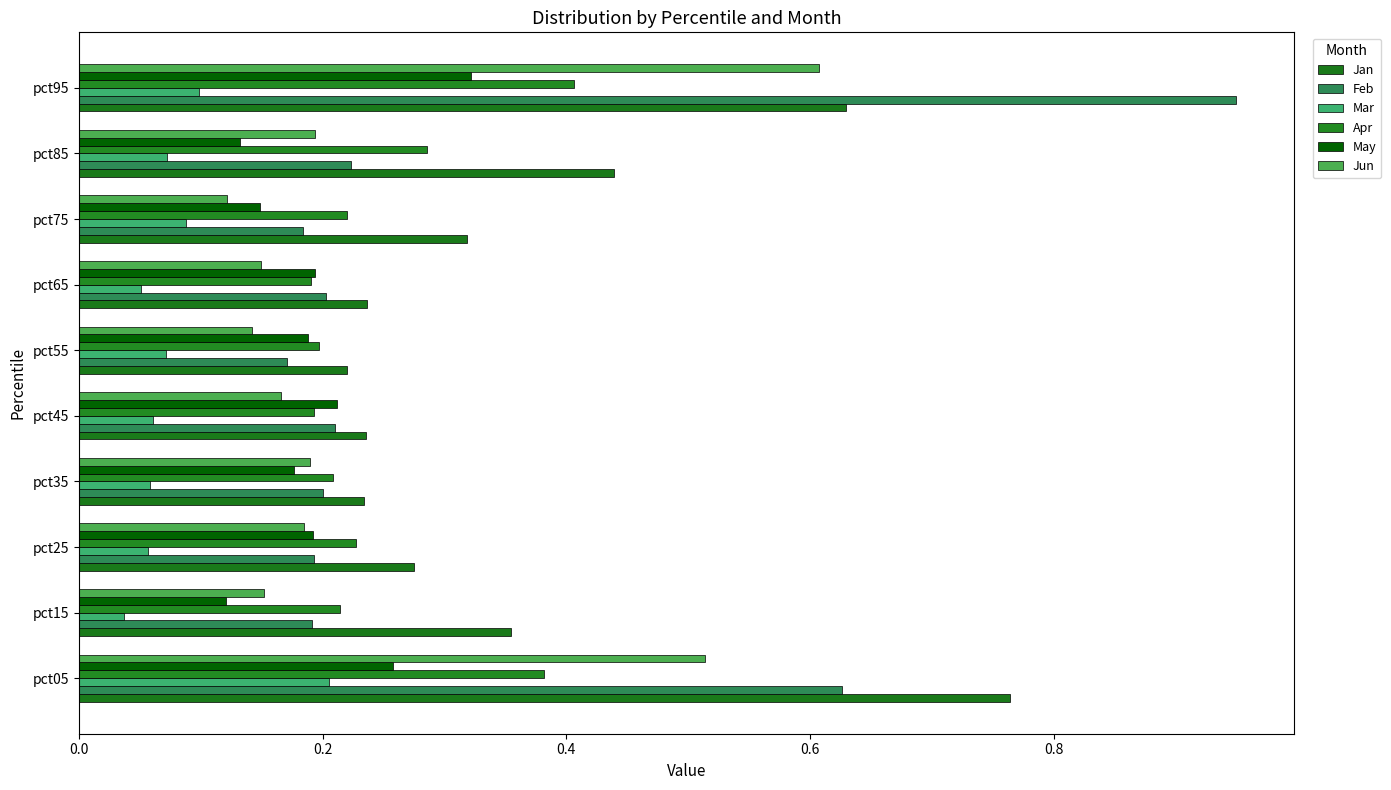

What are all the series names shown in the legend?

Jan, Feb, Mar, Apr, May, Jun